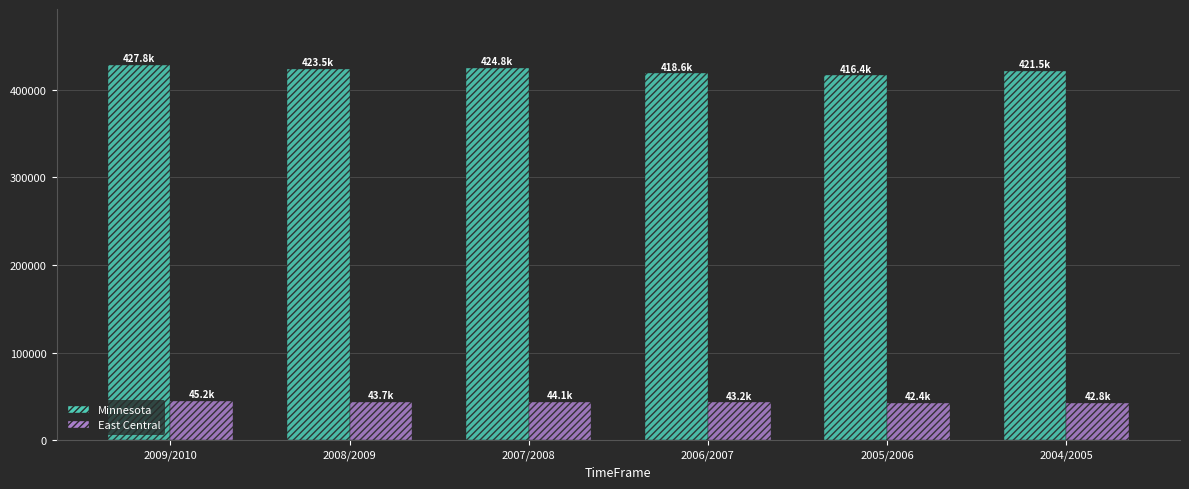

How many bars are there in total?

12